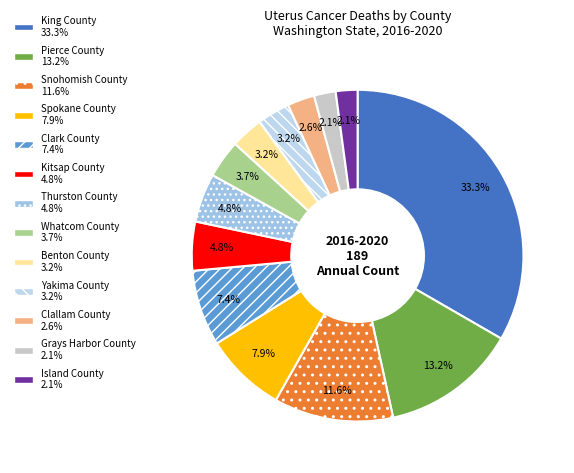

The Clallam County slice represents 3% of the pie. True or false?

True